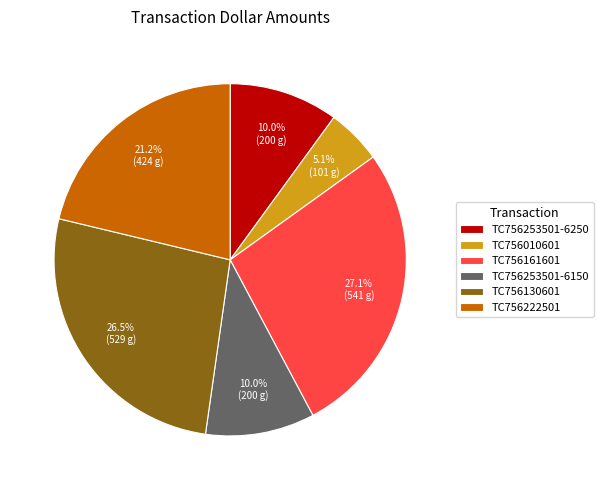

Between TC756253501-6250 and TC756010601, which is larger?

TC756253501-6250